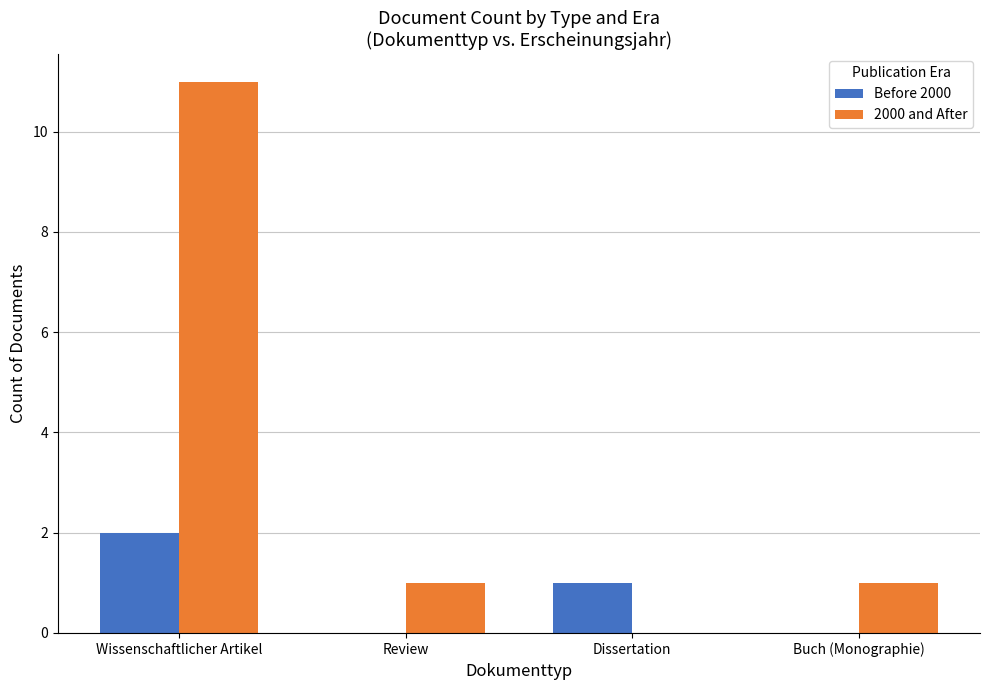

What is the greatest value displayed?

11